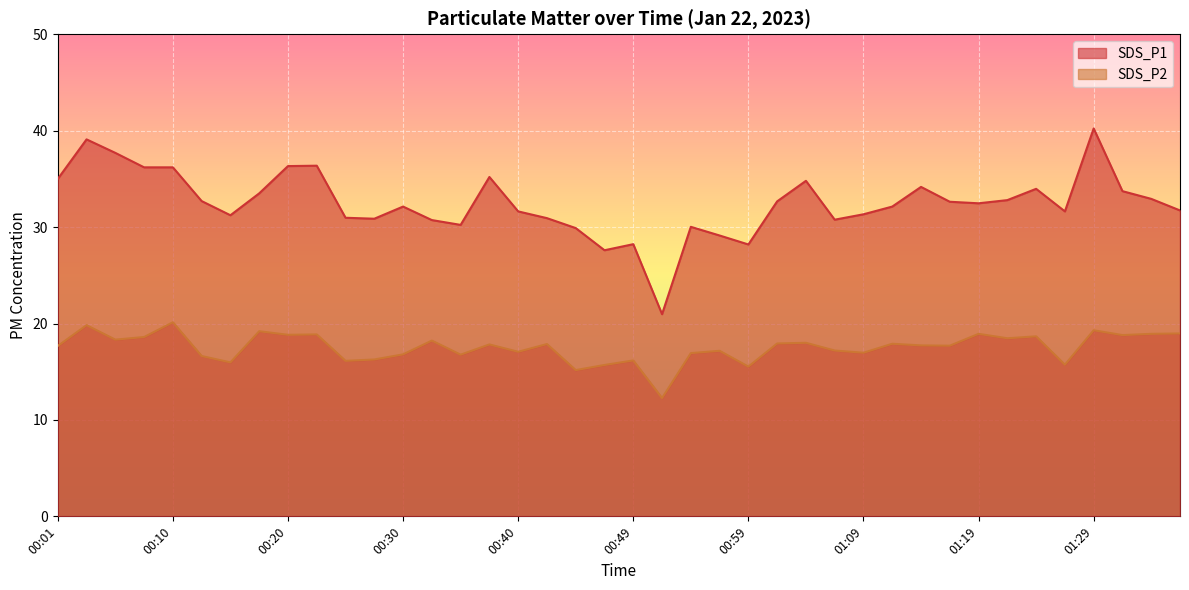

Is the value of SDS_P2 at 00:47 greater than the value of SDS_P1 at 00:15?

No